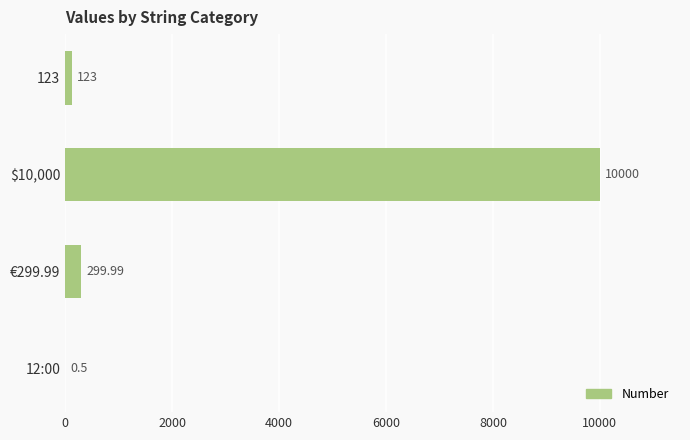

Between €299.99 and 12:00, which is larger?

€299.99